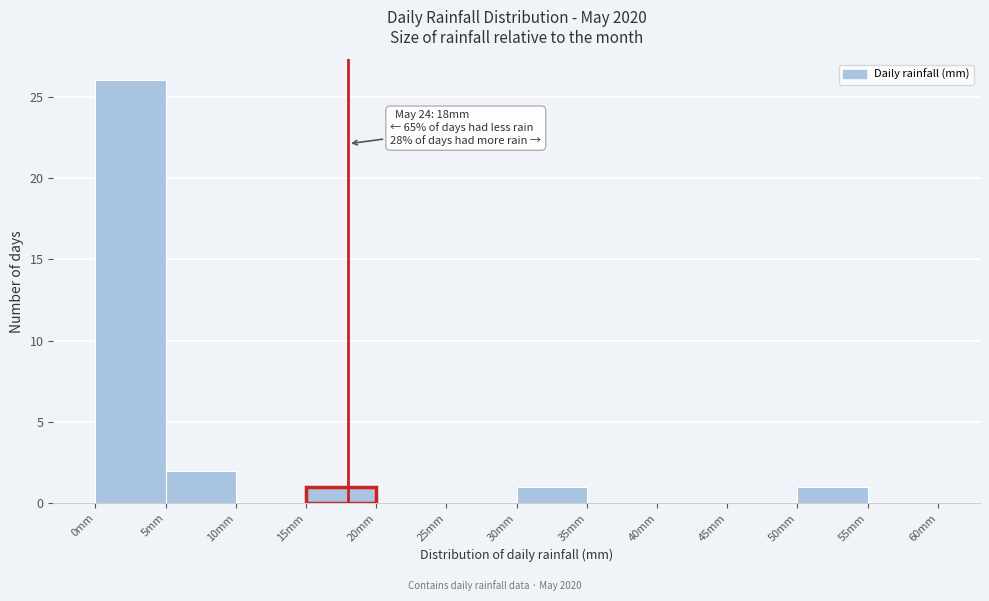

Which range on the x-axis has the tallest bar?

0 to 5